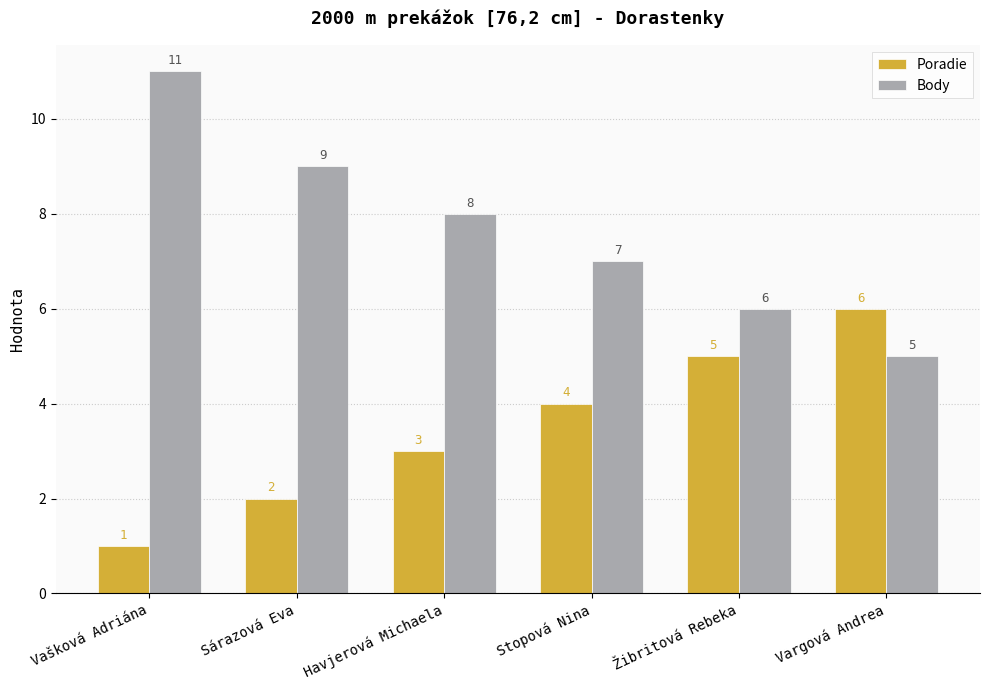

Which category has the lowest value in the Body series?

Vargová Andrea